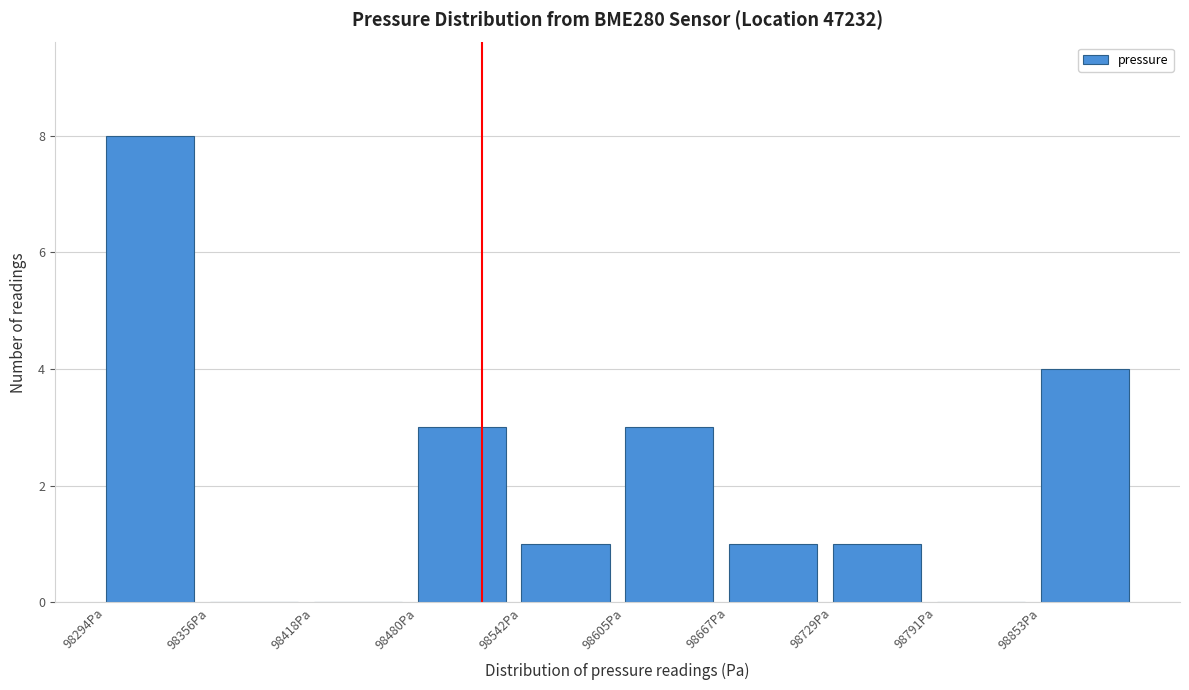

Reading left to right, what are all the values shown in this chart?

98294Pa=8	98356Pa=0	98418Pa=0	98480Pa=3	98542Pa=1	98605Pa=3	98667Pa=1	98729Pa=1	98791Pa=0	98853Pa=4